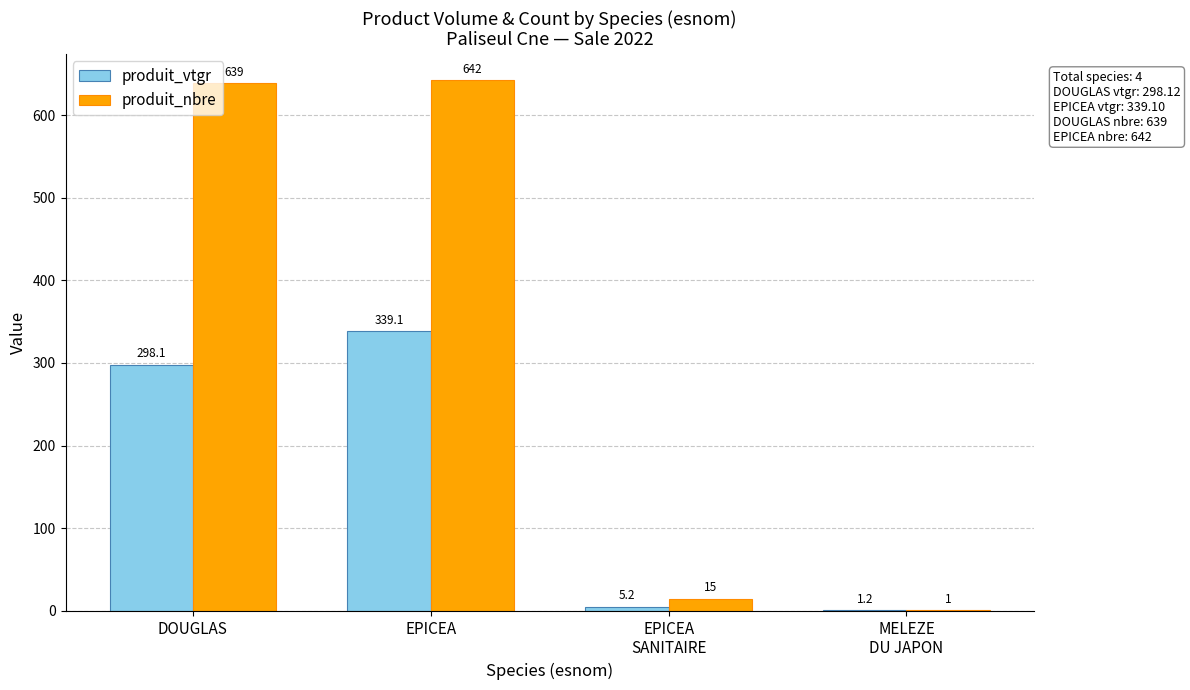

The produit_nbre series shows 1.0 at MELEZE
DU JAPON. True or false?

True